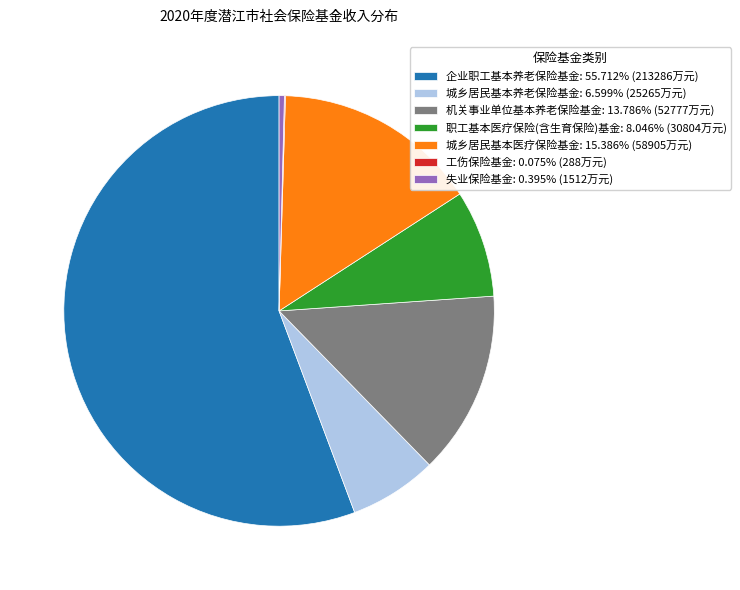

Combined, do 城乡居民基本医疗保险基金 and 企业职工基本养老保险基金 account for over 50%?

Yes